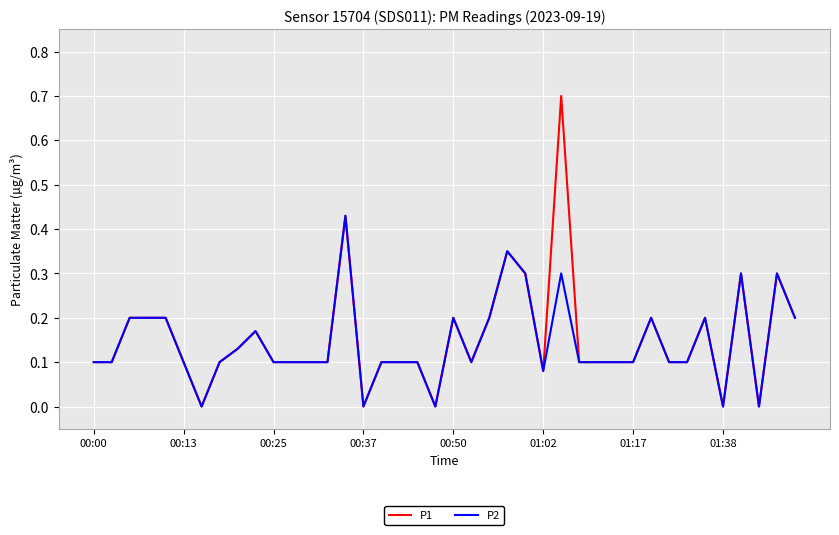

Which series has the largest range (max minus min)?

P1